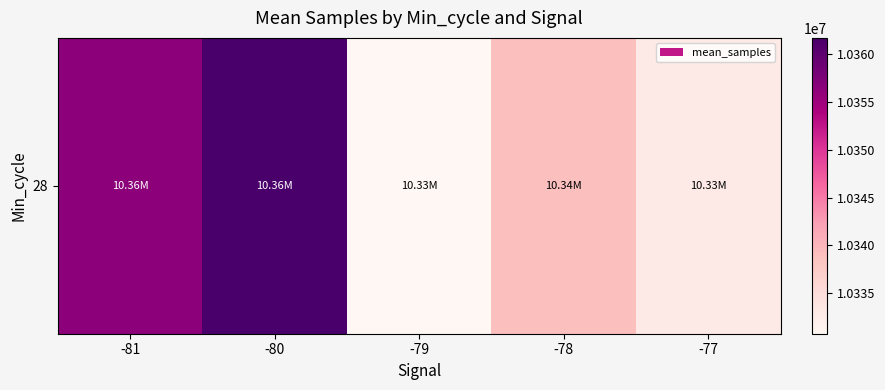

Between -80 and -79, which is larger?

-80